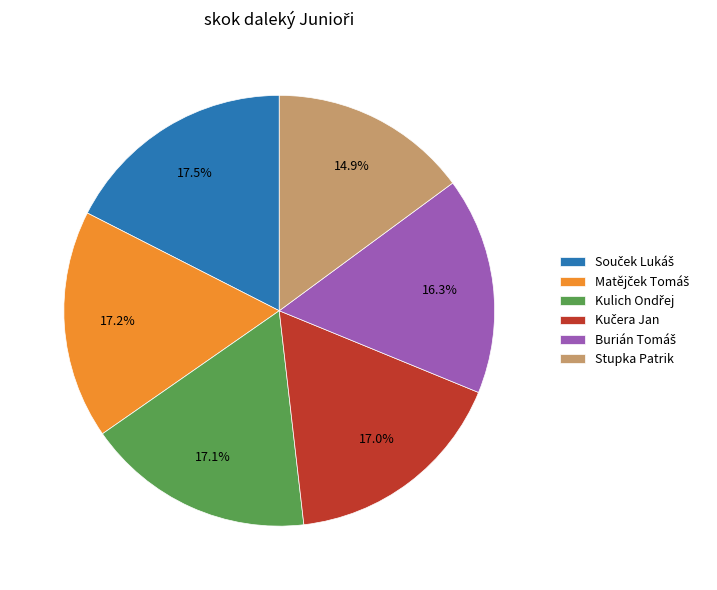

To the nearest percent, what is the average slice percentage?

17%